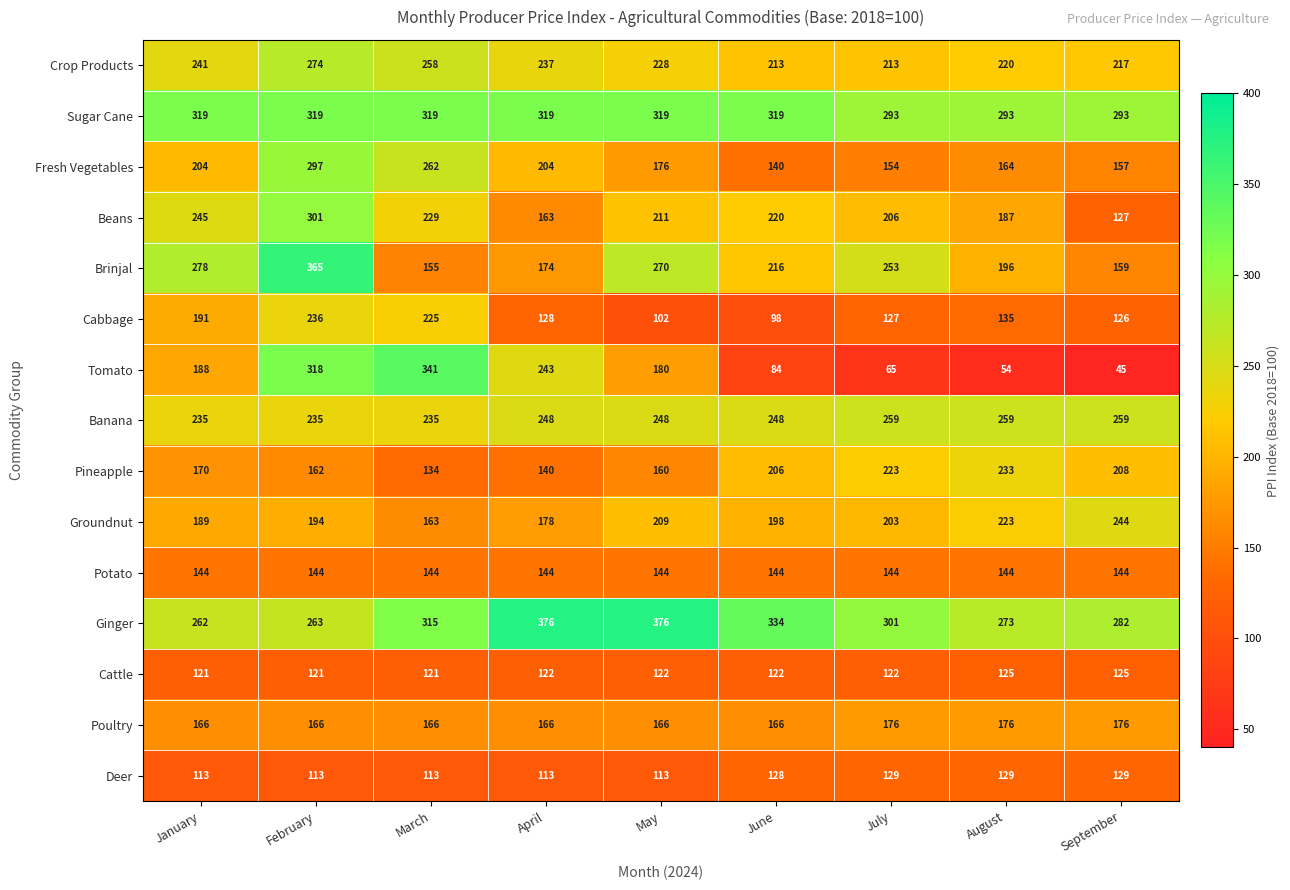

What is the average value of the Brinjal series?

230